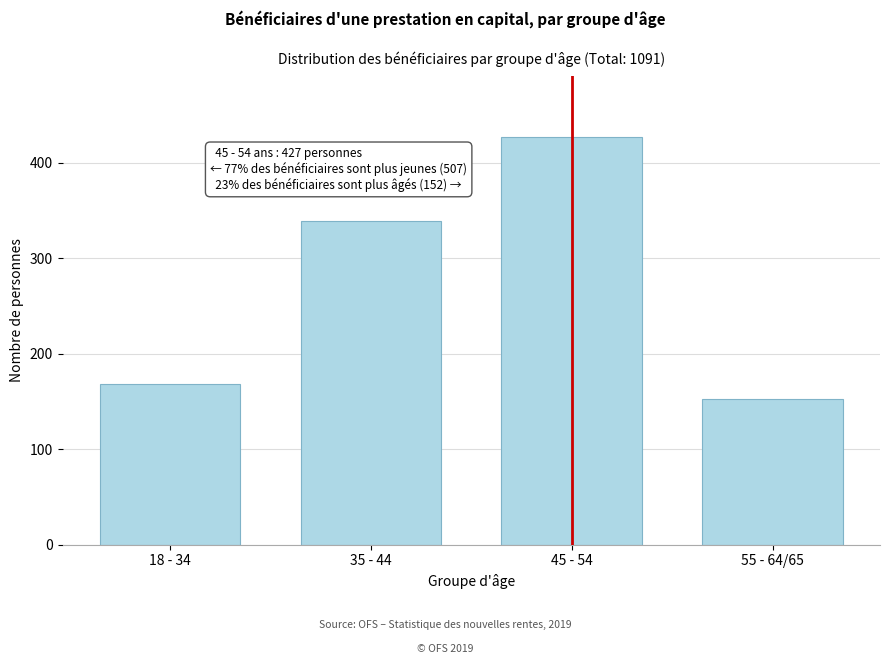

Reading left to right, list all the values displayed in this chart.

18 - 34=168	35 - 44=339	45 - 54=427	55 - 64/65=152